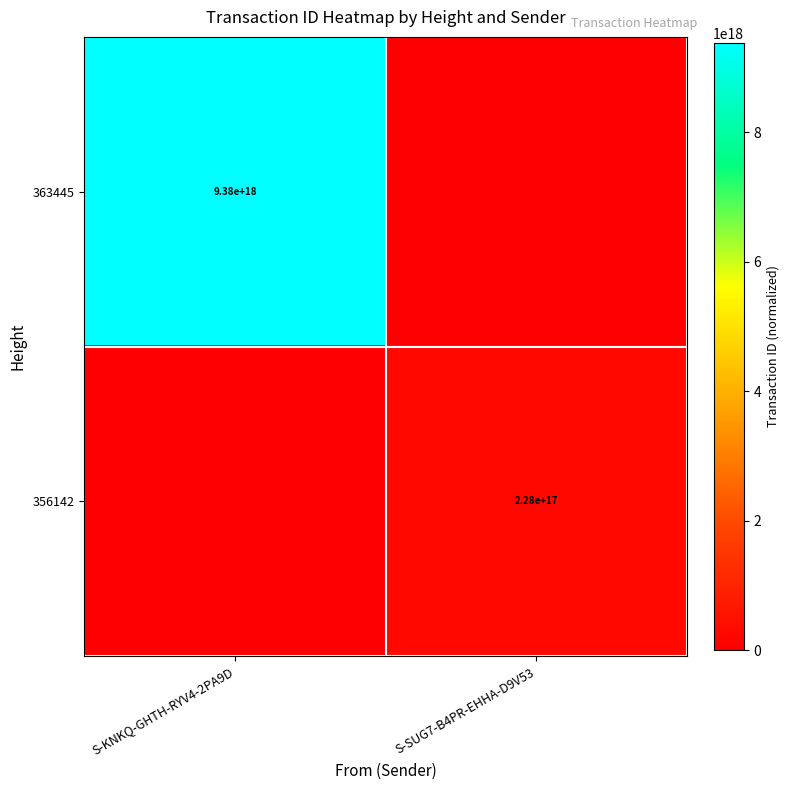

True or false: 363445 has a value of 15005656342548750336 at S-KNKQ-GHTH-RYV4-2PA9D.

False